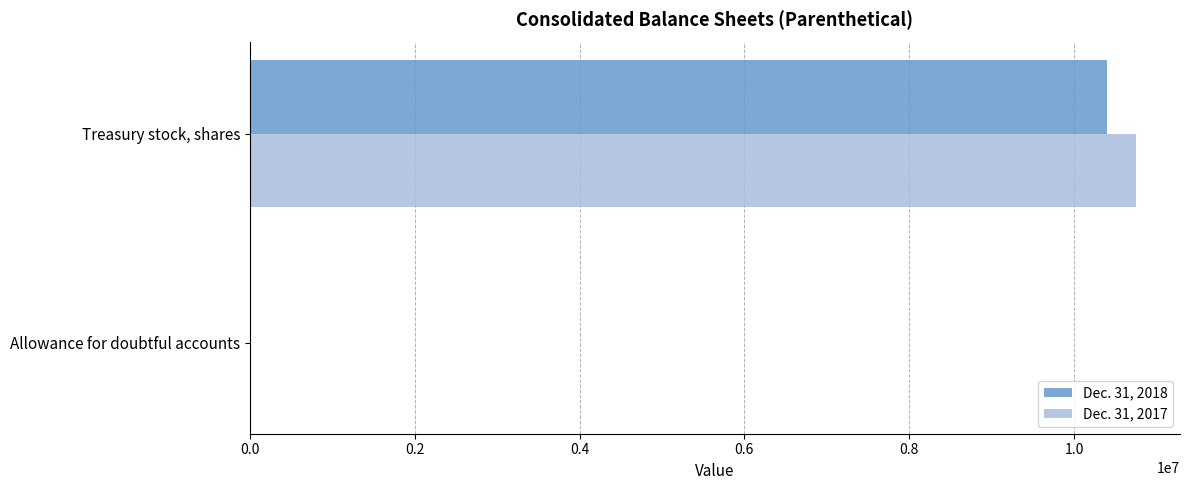

True or false: Dec. 31, 2018 has a value of 10403296 at Treasury stock, shares.

True